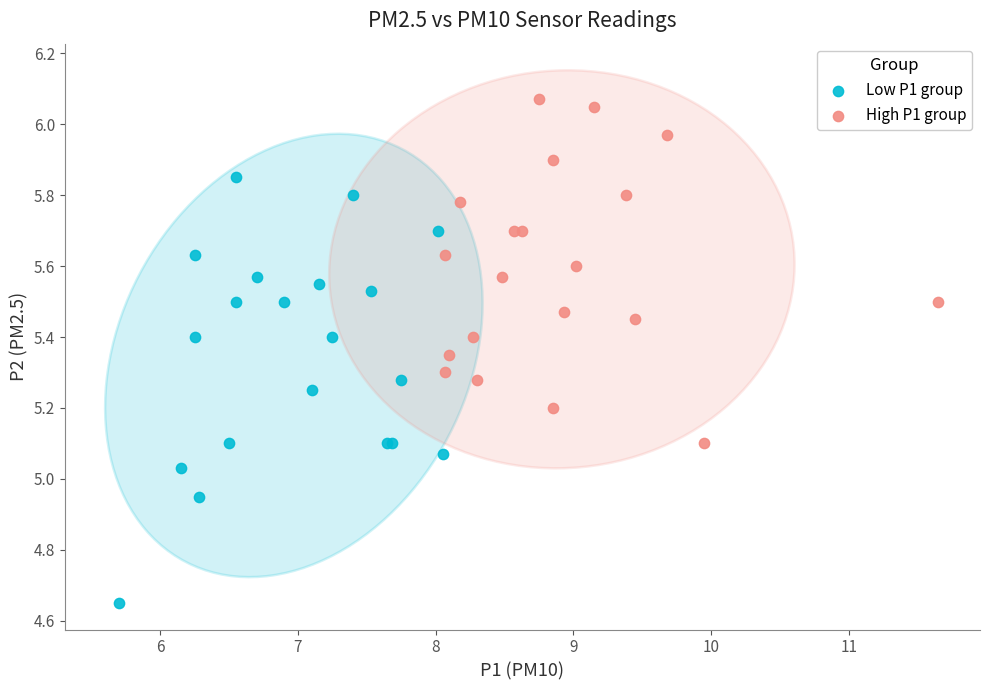

Which series reaches the maximum Y coordinate?

High P1 group